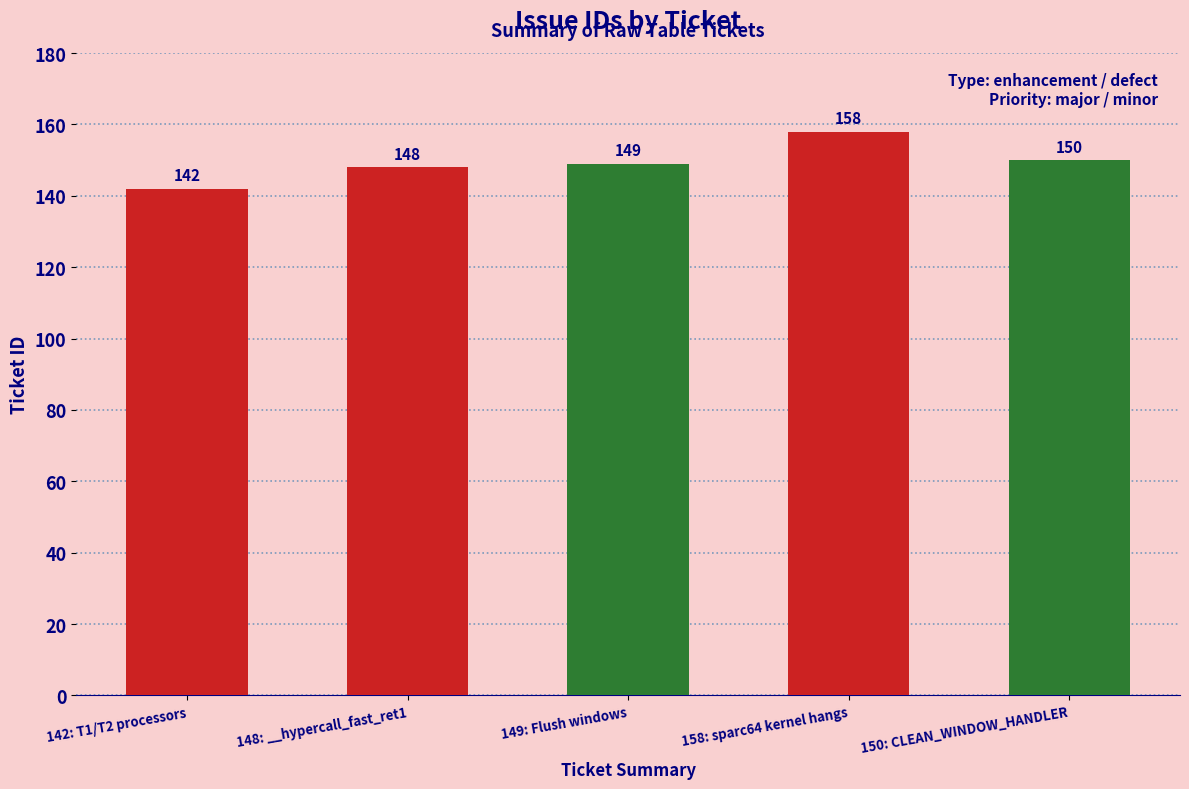

Rank the categories by value from highest to lowest.

158: sparc64 kernel hangs, 150: CLEAN_WINDOW_HANDLER, 149: Flush windows, 148: __hypercall_fast_ret1, 142: T1/T2 processors